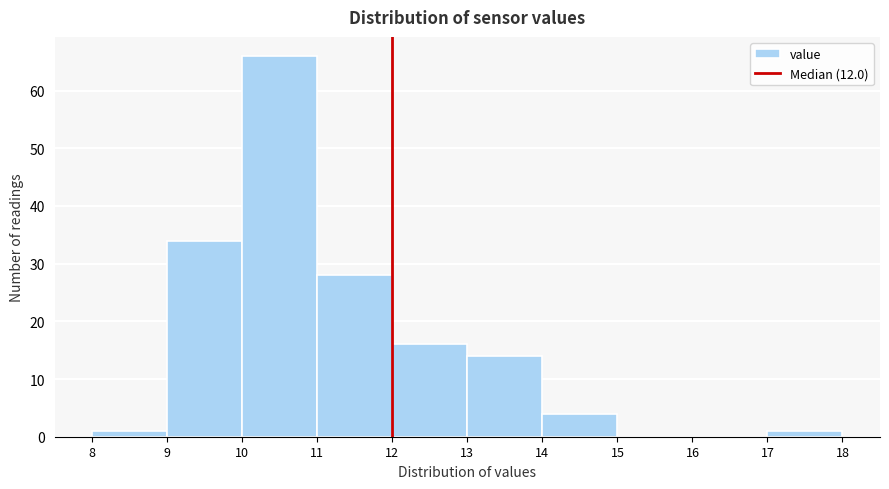

Reading left to right, list every bar in this chart as the range it spans on the x-axis followed by its height. The values are not printed on the chart, so give them approximately, as read against the axis.

8 to 9: 1
9 to 10: 34
10 to 11: 66
11 to 12: 28
12 to 13: 16
13 to 14: 14
14 to 15: 4
15 to 16: 0
16 to 17: 0
17 to 18: 1